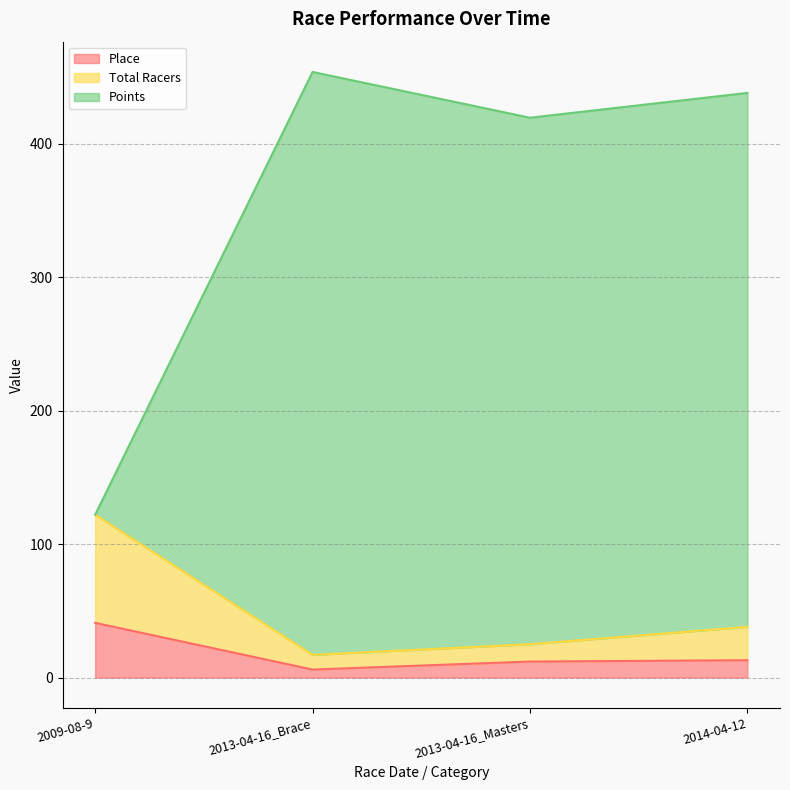

What are all the series names shown in the legend?

Place, Total Racers, Points